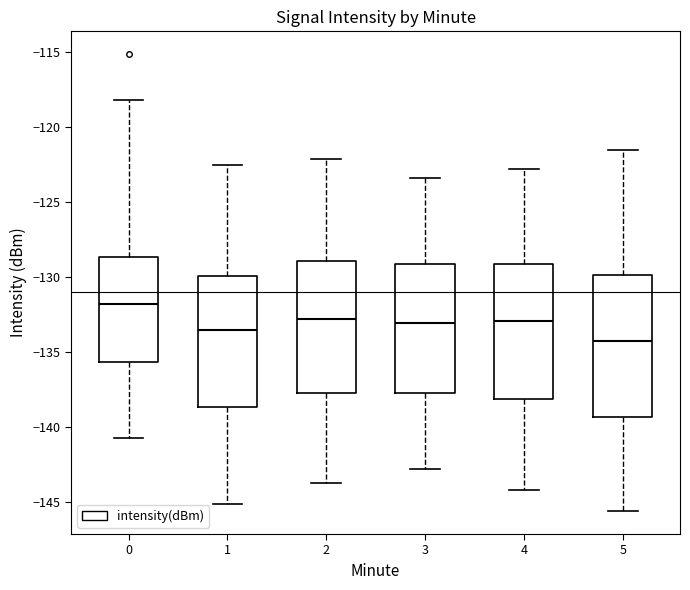

Reading left to right, read every box against the y-axis: the position of its median line, the range the box covers, and the ends of its whiskers. The values are not printed on the chart, so give them approximately, as read against the axis.

0: median -132.0, box -135.5 to -128.5, whiskers -140.5 to -118.0
1: median -133.5, box -138.5 to -130.0, whiskers -145.0 to -122.5
2: median -133.0, box -137.5 to -129.0, whiskers -143.5 to -122.0
3: median -133.0, box -137.5 to -129.0, whiskers -143.0 to -123.5
4: median -133.0, box -138.0 to -129.0, whiskers -144.0 to -123.0
5: median -134.0, box -139.5 to -130.0, whiskers -145.5 to -121.5